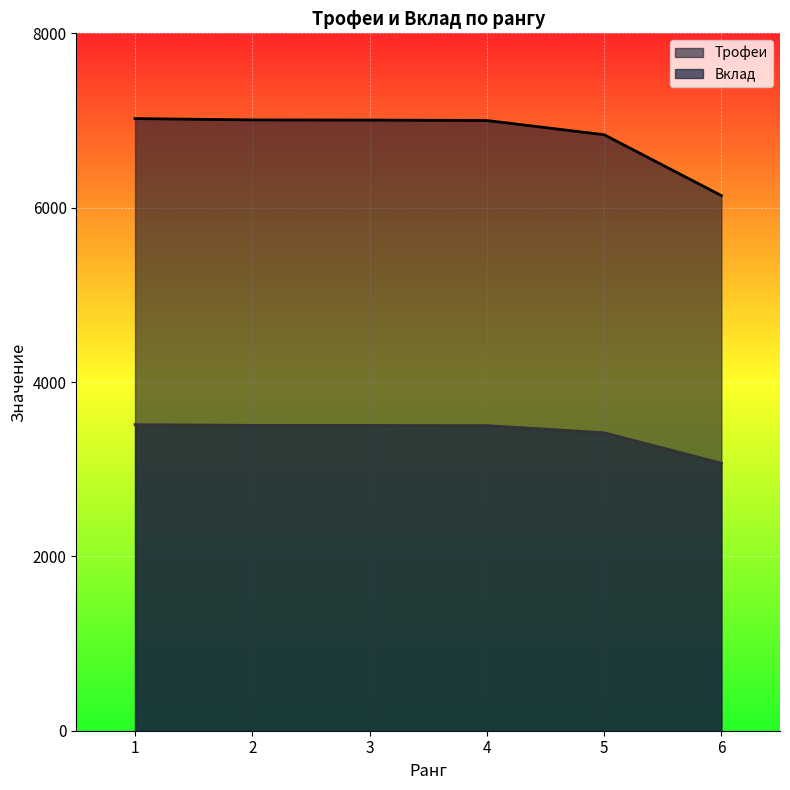

What is the value of the Трофеи point at the 3rd from the left?

7005